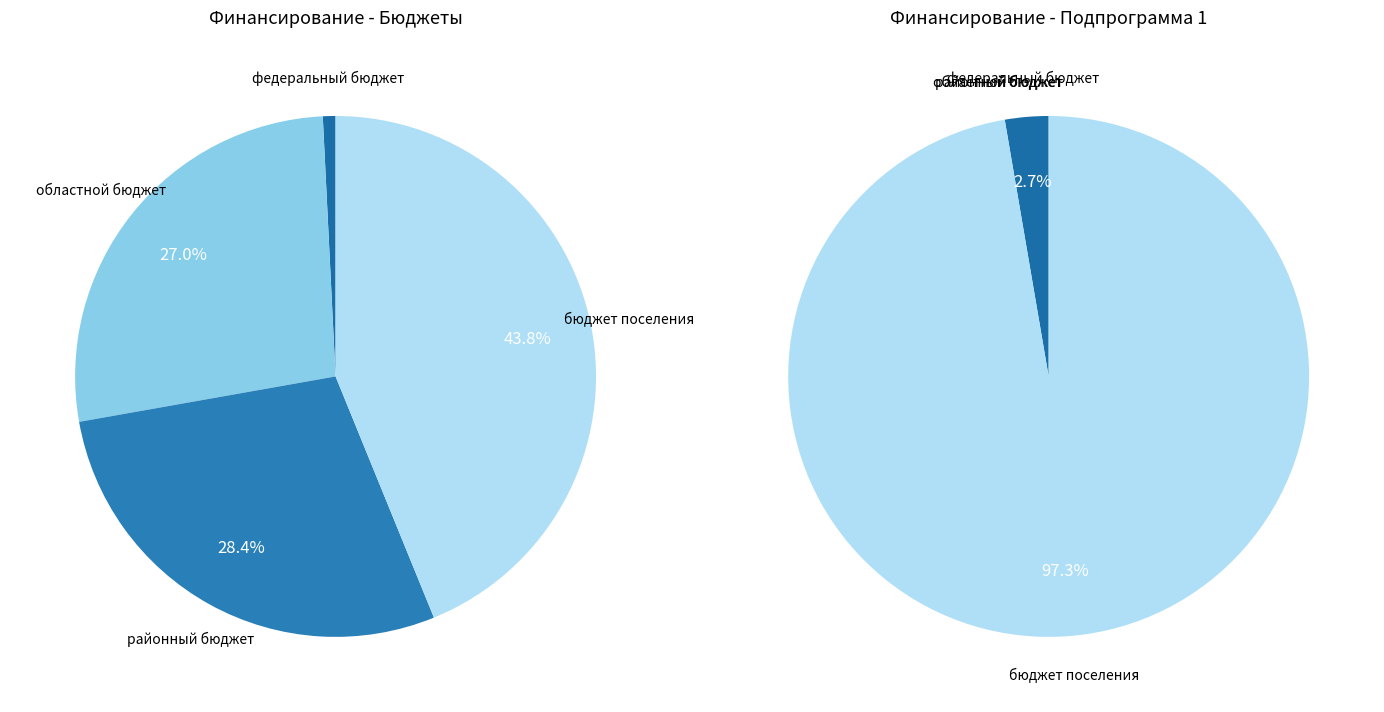

What percentage is the районный бюджет slice, to the nearest percent?

28%